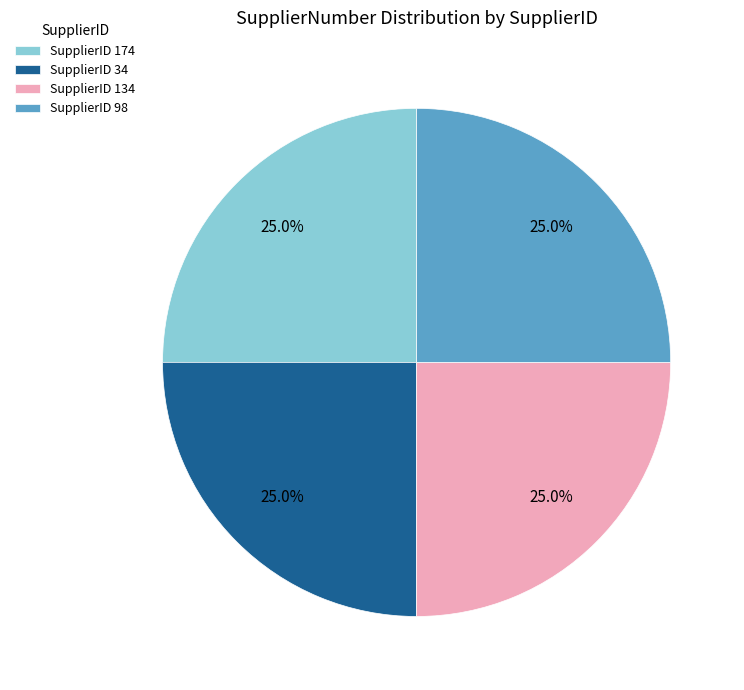

Is there a majority slice in this chart?

No